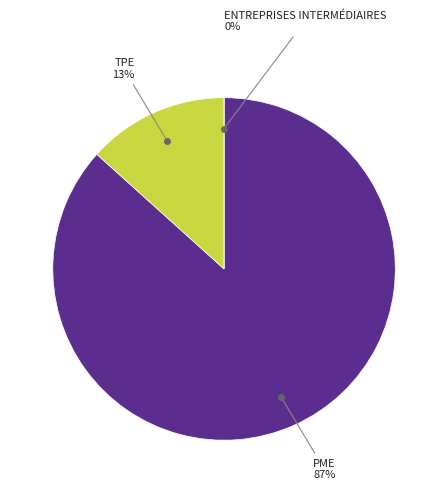

What is the ratio of the value at 155 to the value at 155?

1.0